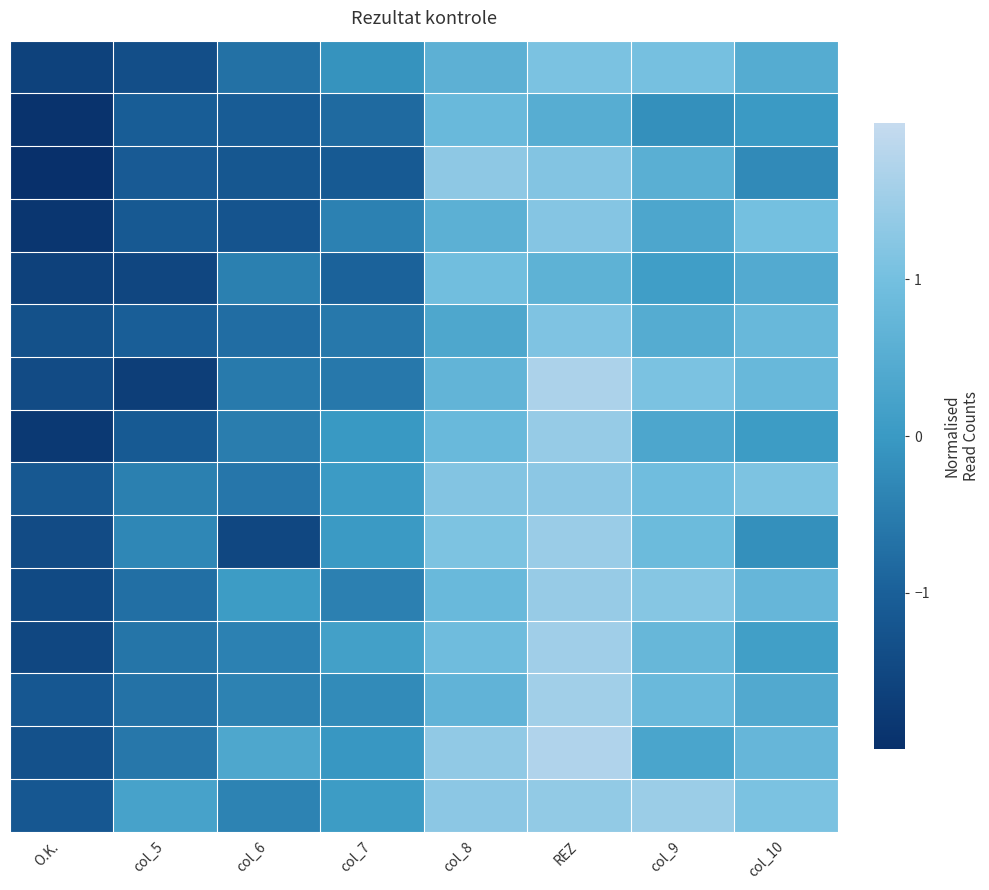

What is the spread (max minus min) of values at col_9?

1.6